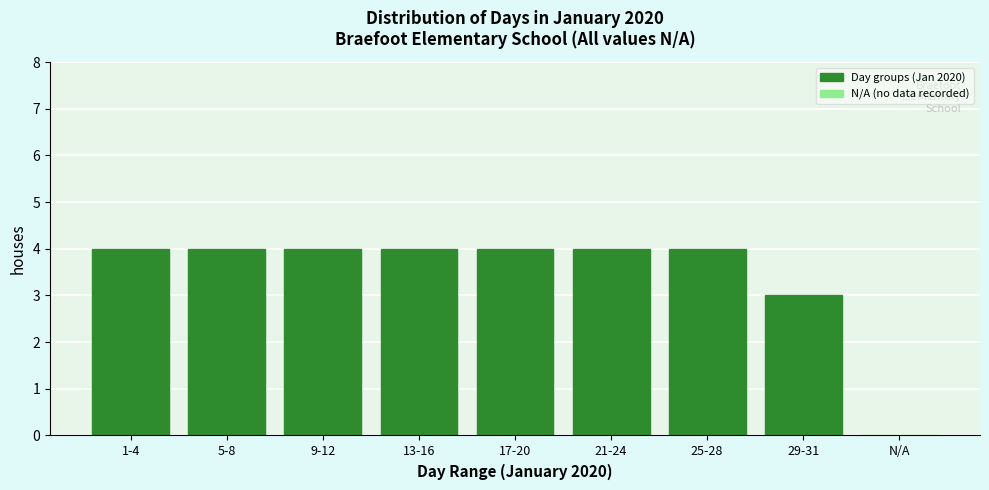

Reading left to right, transcribe all the data shown in this chart.

4	4	4	4	4	4	4	3